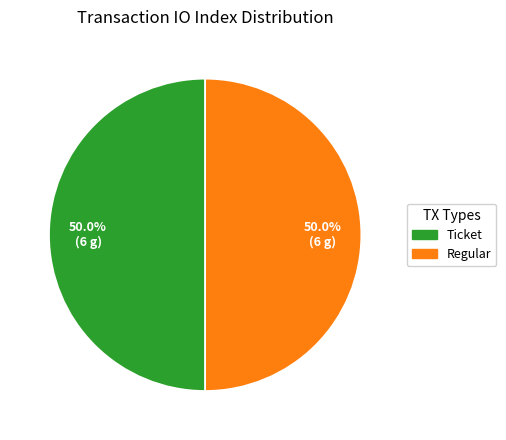

Do Regular and Ticket together represent more than half of the pie?

Yes